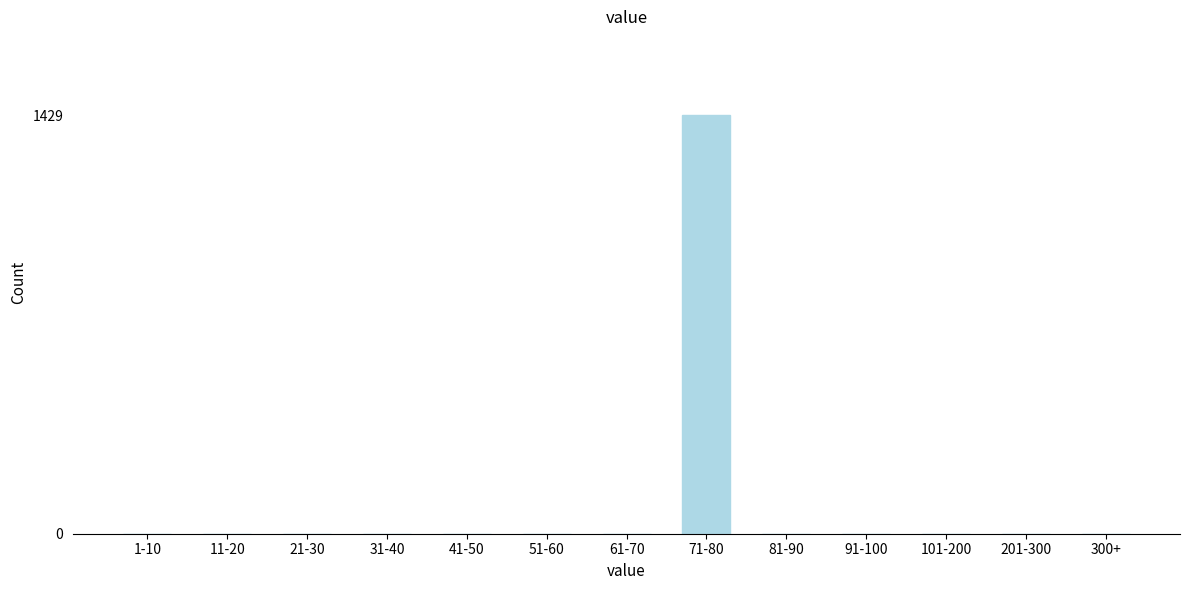

Reading right to left, what are all the values shown in this chart?

300+=0	201-300=0	101-200=0	91-100=0	81-90=0	71-80=1429	61-70=0	51-60=0	41-50=0	31-40=0	21-30=0	11-20=0	1-10=0